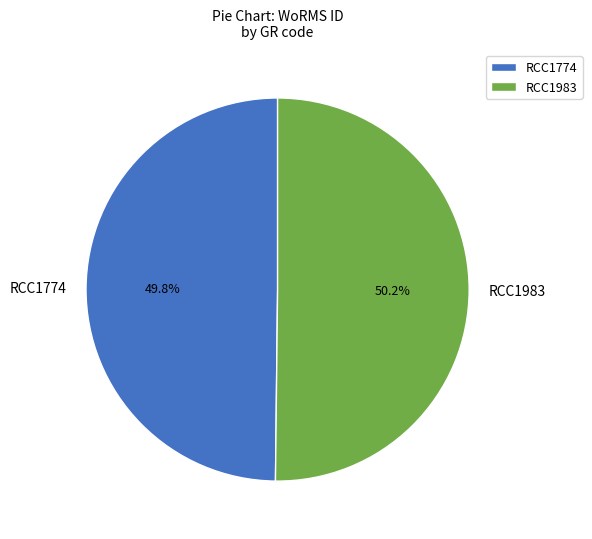

How much of the chart is everything except RCC1774?

50.2%